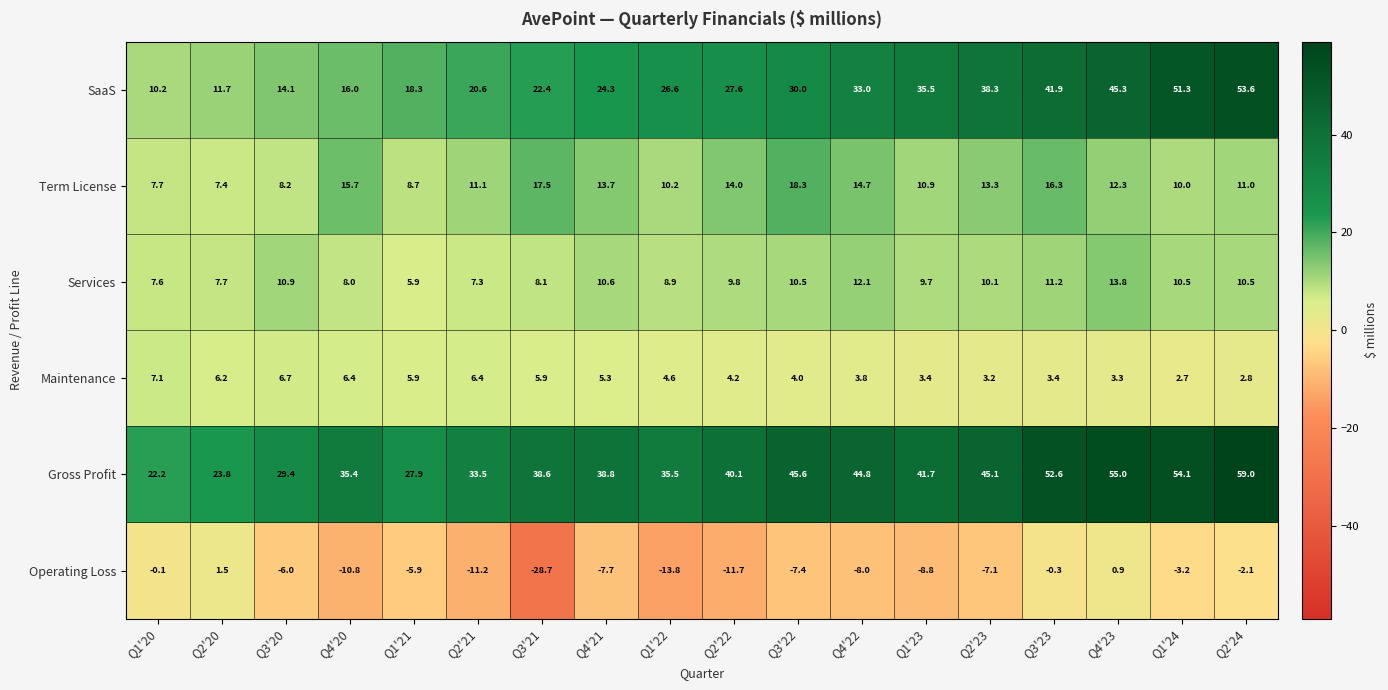

What is the total value across all series at Q3'20?

63.3